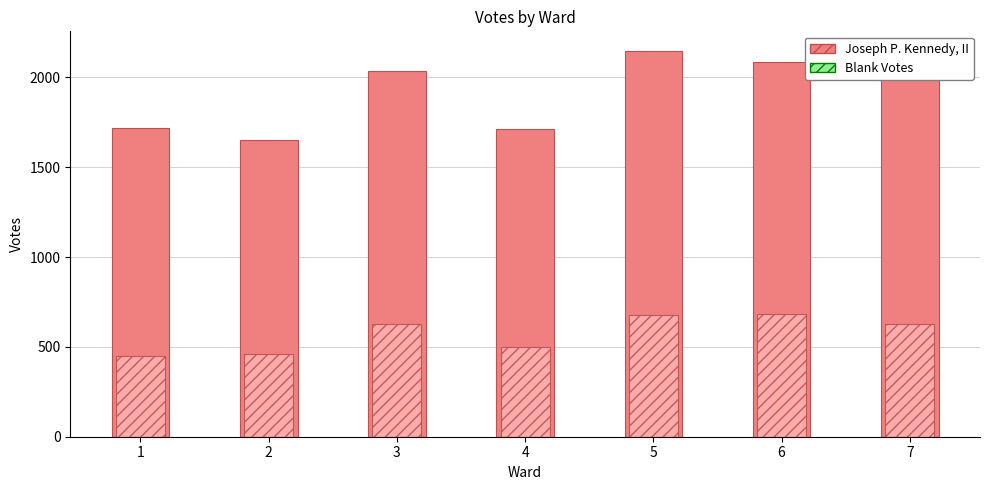

At which label does Joseph P. Kennedy, II first exceed 2034?

3